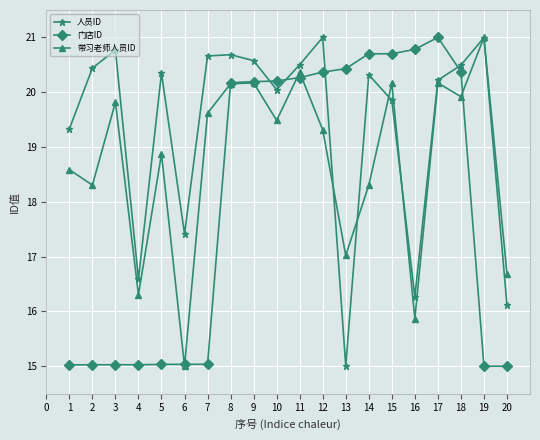

What is the difference between the highest and lowest values at 15?

0.8